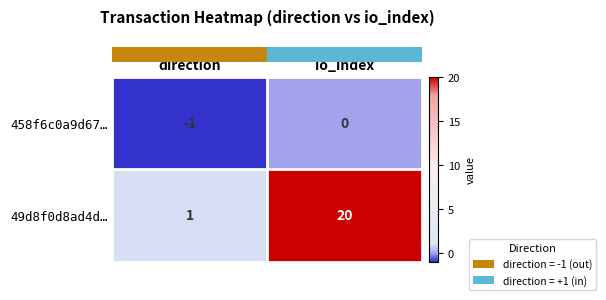

Which series has the widest spread of values?

49d8f0d8ad4d…